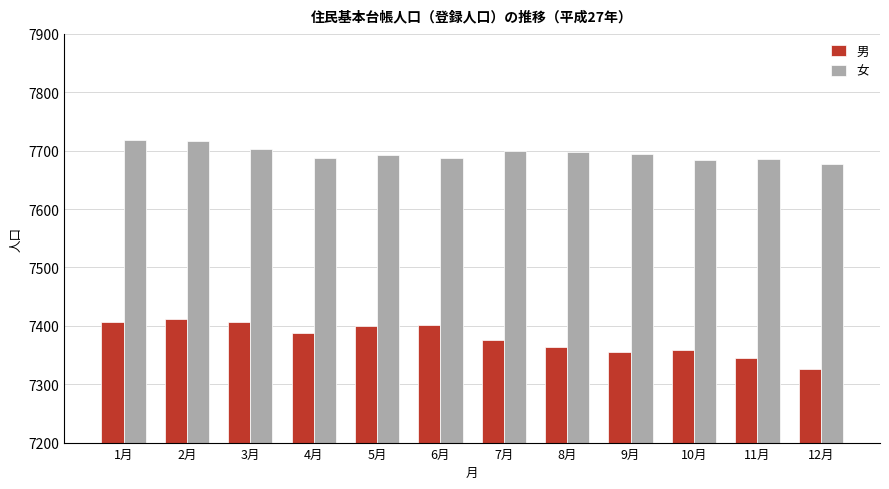

The value of 男 at 6月 is 7402. True or false?

True